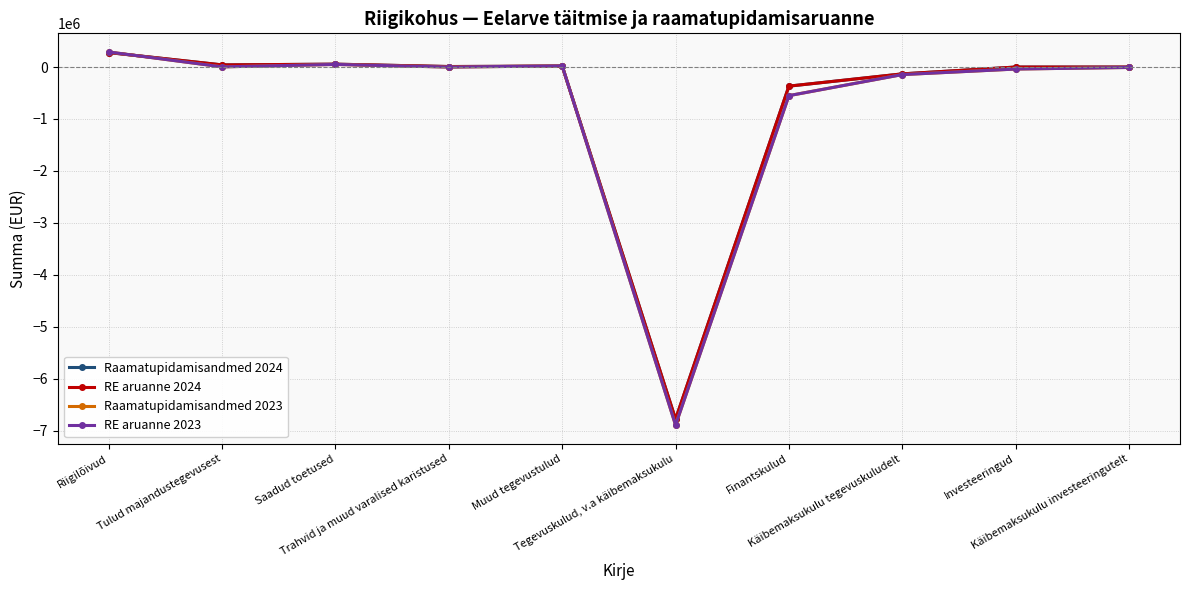

What is the value of the Raamatupidamisandmed 2024 point at the 7th from the left?

-367307.0